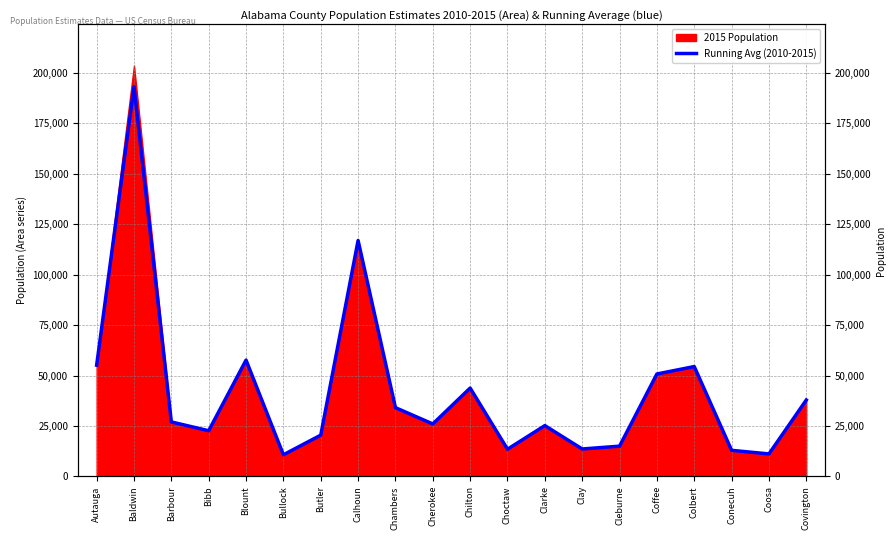

How many data points does each series have?

20